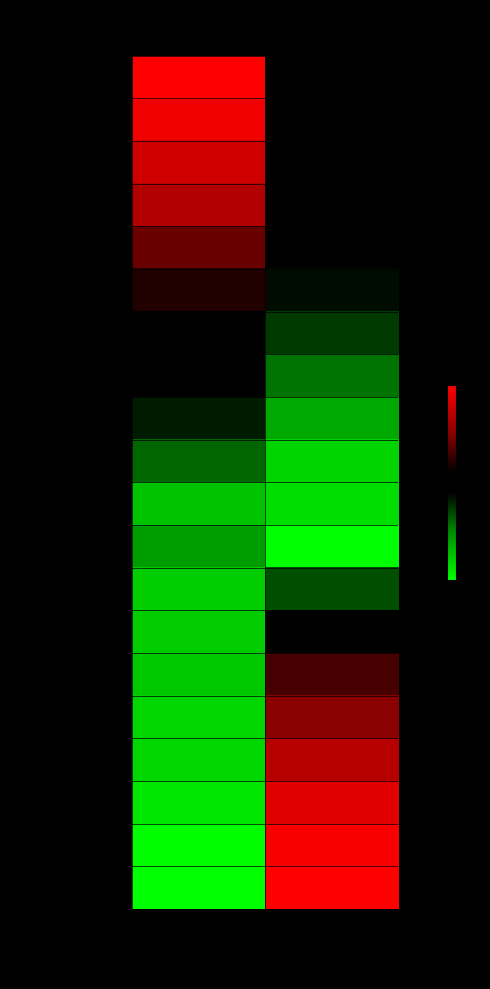

Rank the series by their maximum value, from lowest to highest.

ITUZAINGO 2, ITUZAINGO 3, ITUZAINGO 1, MORON 1, HURLINGHAM 2, HURLINGHAM 1, TRES DE FEBRERO 2, MORON 2, TRES DE FEBRERO 1, TRES DE FEBRERO 3, GENERAL SAN MARTIN 3, TRES DE FEBRERO 4, GENERAL SAN MARTIN 2, CAPITAL FEDERAL 1, GENERAL SAN MARTIN 1, CAPITAL FEDERAL 2, SAN ISIDRO, CAPITAL FEDERAL 3, TIGRE, CAPITAL FEDERAL 4